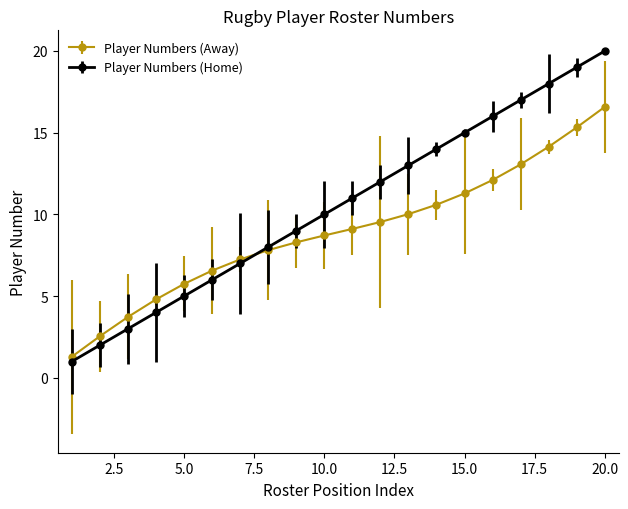

What are all the series names shown in the legend?

Player Numbers (Away), Player Numbers (Home)